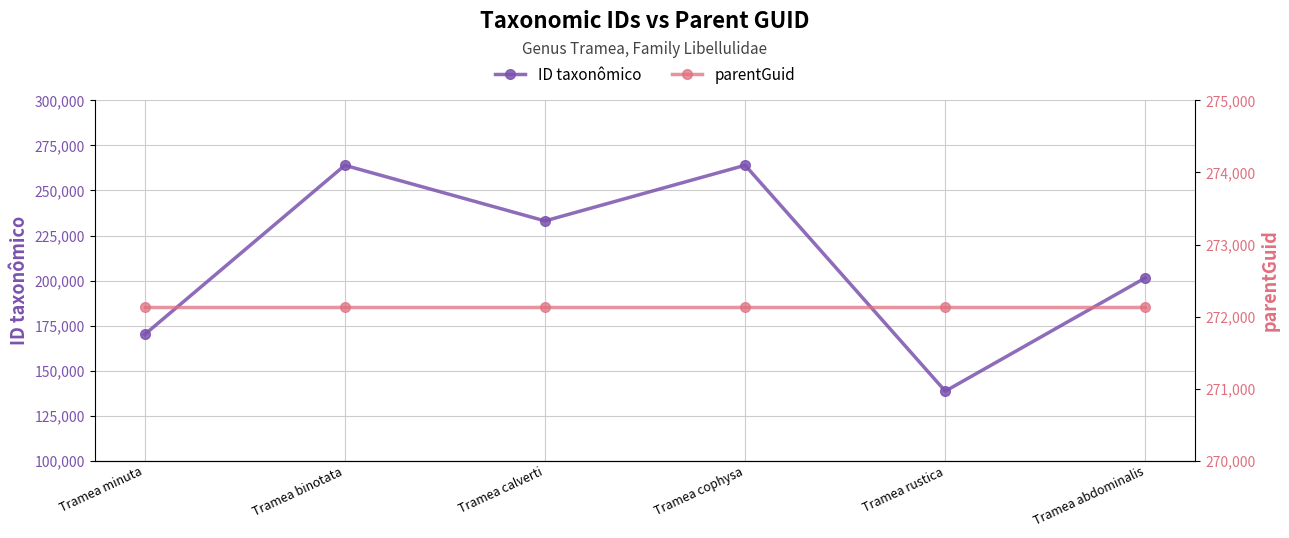

True or false: parentGuid and ID taxonômico cross at least once.

False